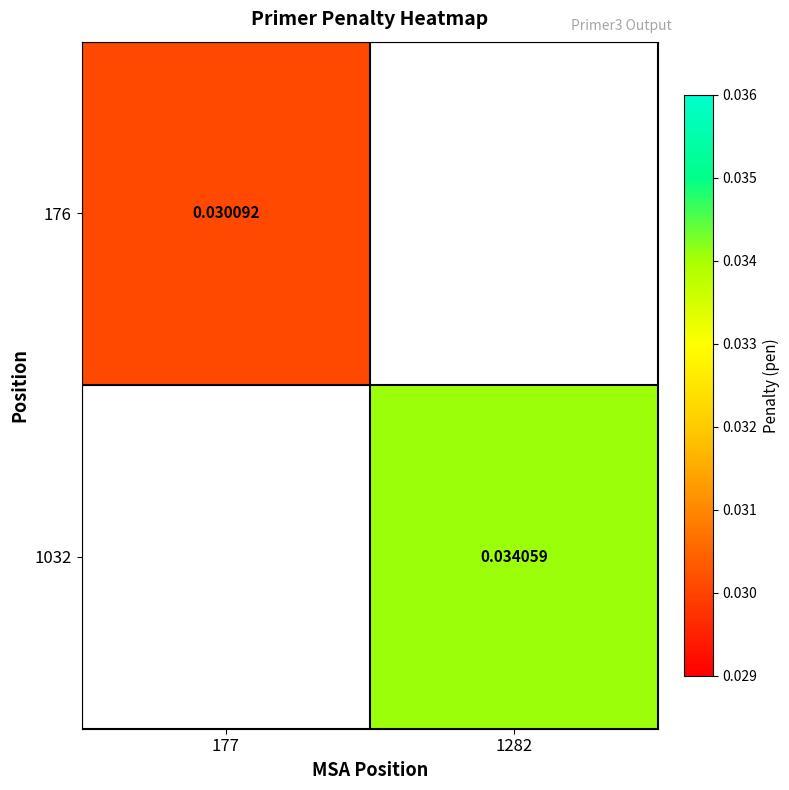

Is the value of 1032 at 1282 greater than the value of 176 at 177?

Yes